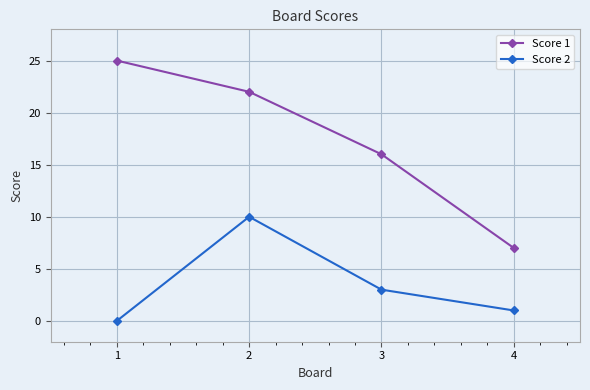

Reading left to right, transcribe all the data shown in this chart.

Score 1: 25	22	16	7
Score 2: 0	10	3	1